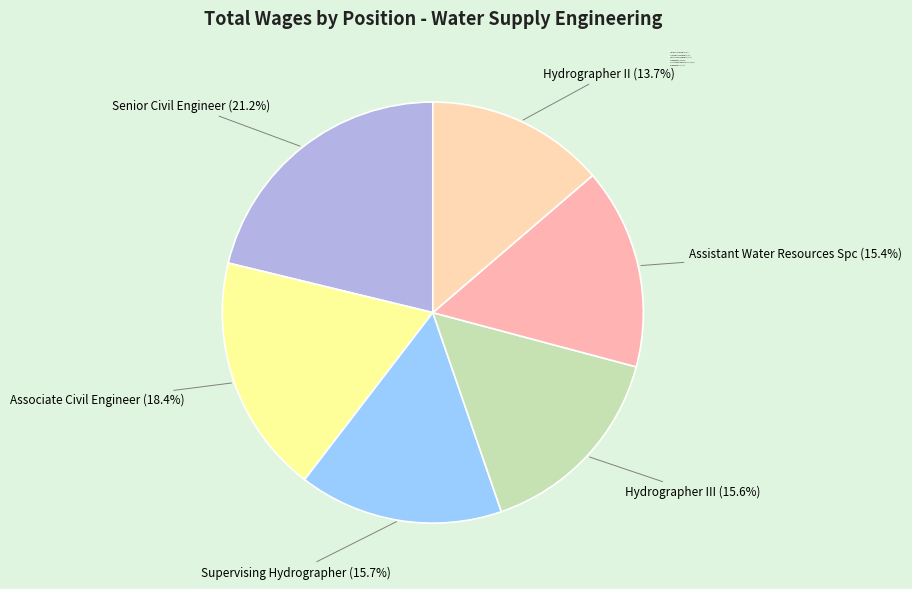

How many segments does this pie chart have?

6